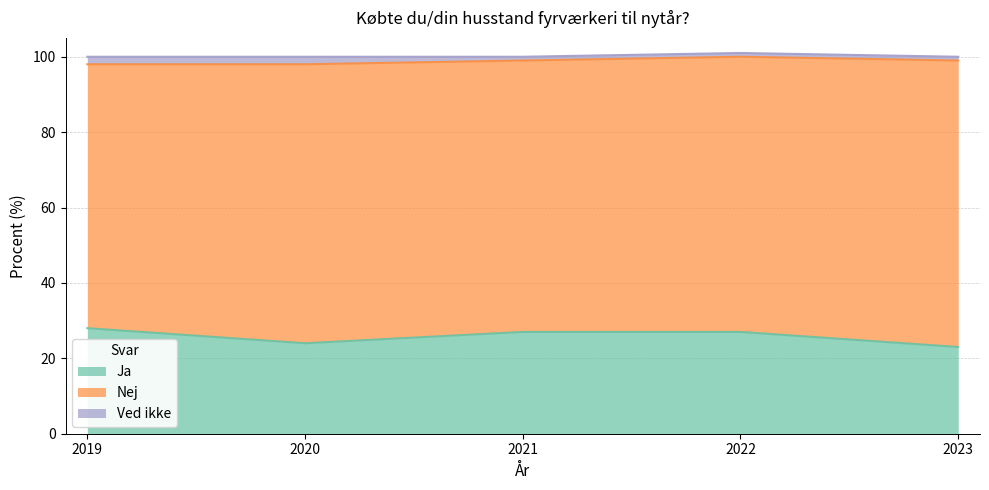

What is the sum of the Ja values at 2020 and 2023?

47